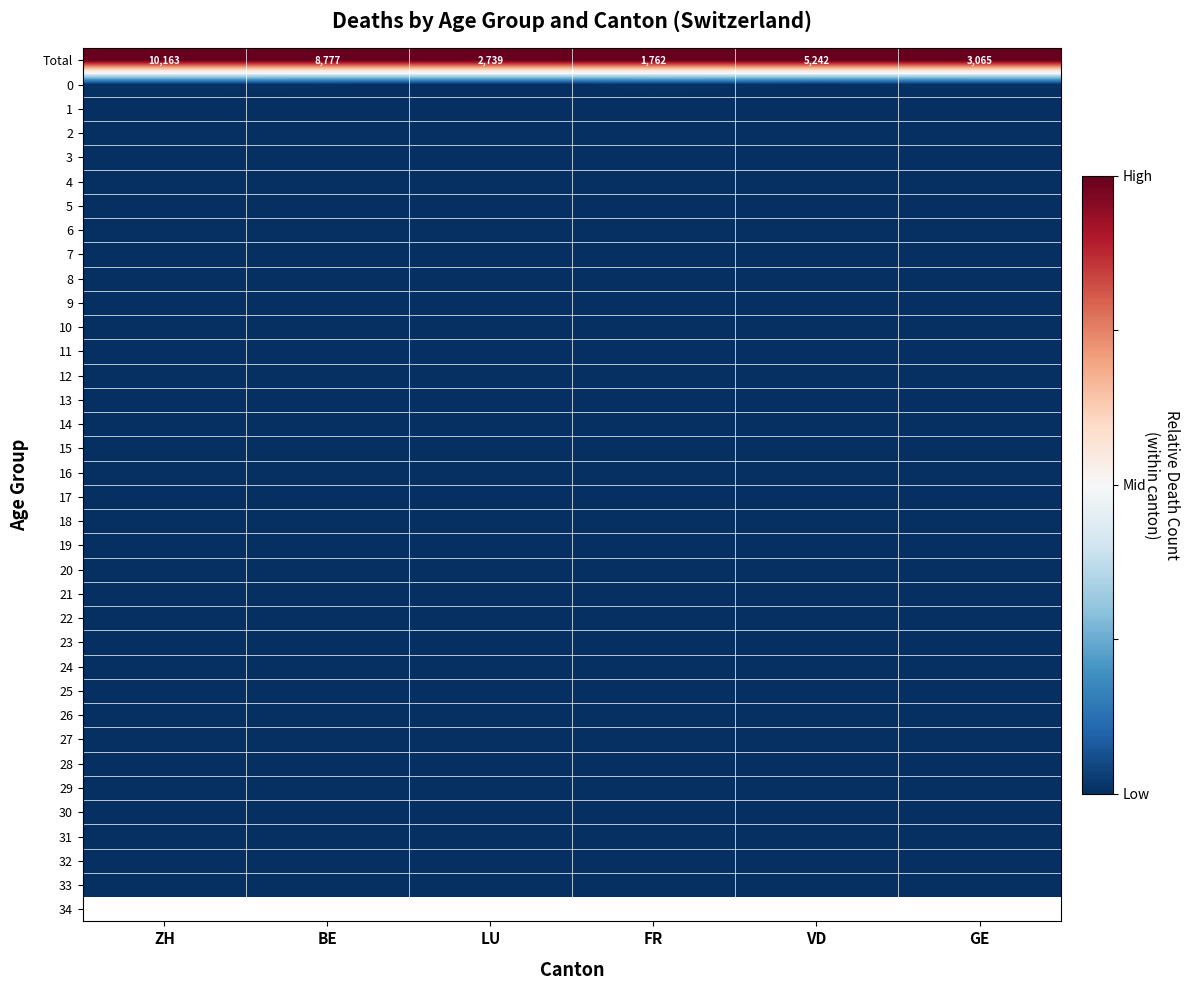

How many categories are shown in the chart?

6